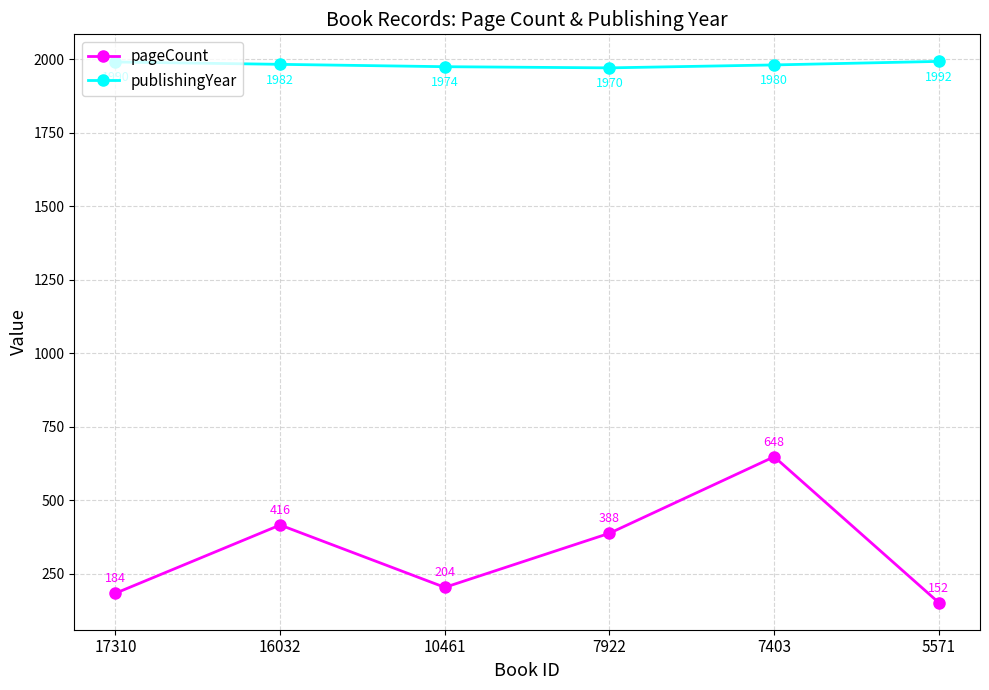

What is the spread (max minus min) of values at 5571?

1840